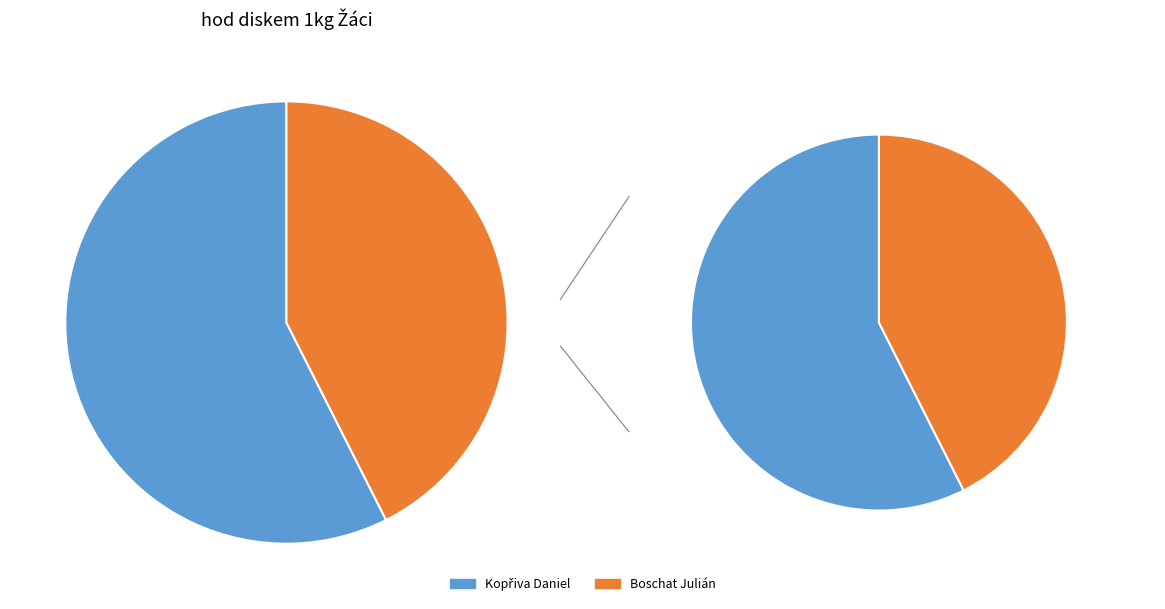

Is Boschat Julián the majority of the pie?

No